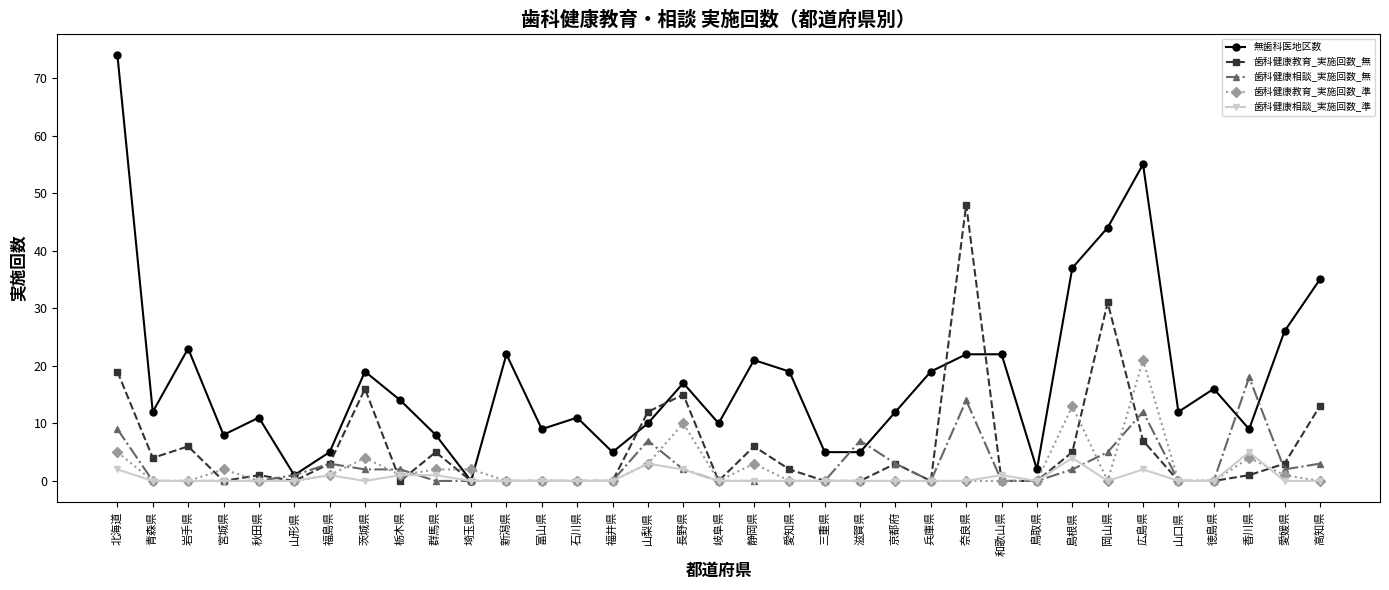

Which series has the largest range (max minus min)?

無歯科医地区数